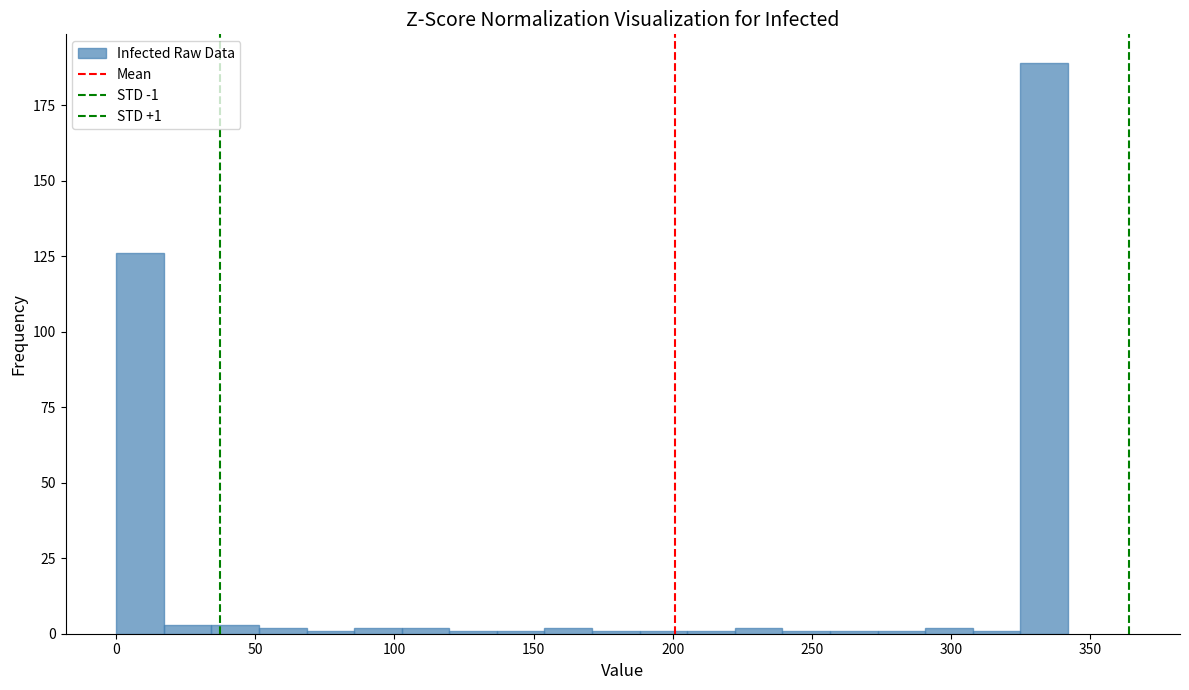

Around what value on the x-axis is the tallest bar? Give the approximate position of its centre, as read against the axis.

335